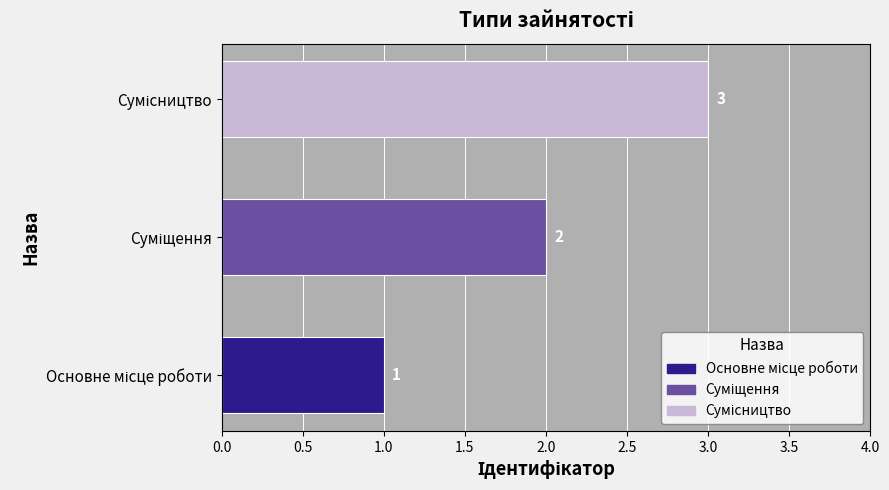

Count the values in the range 1 to 3.

3